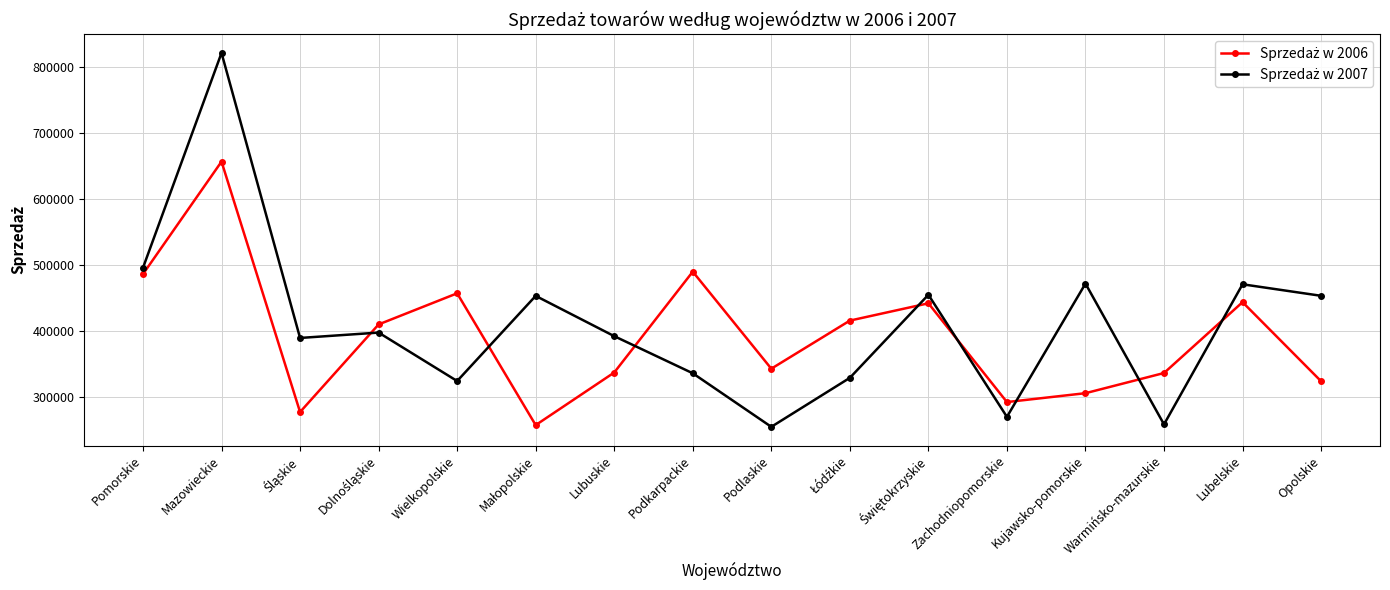

At which category is the sum across all series the highest?

Mazowieckie